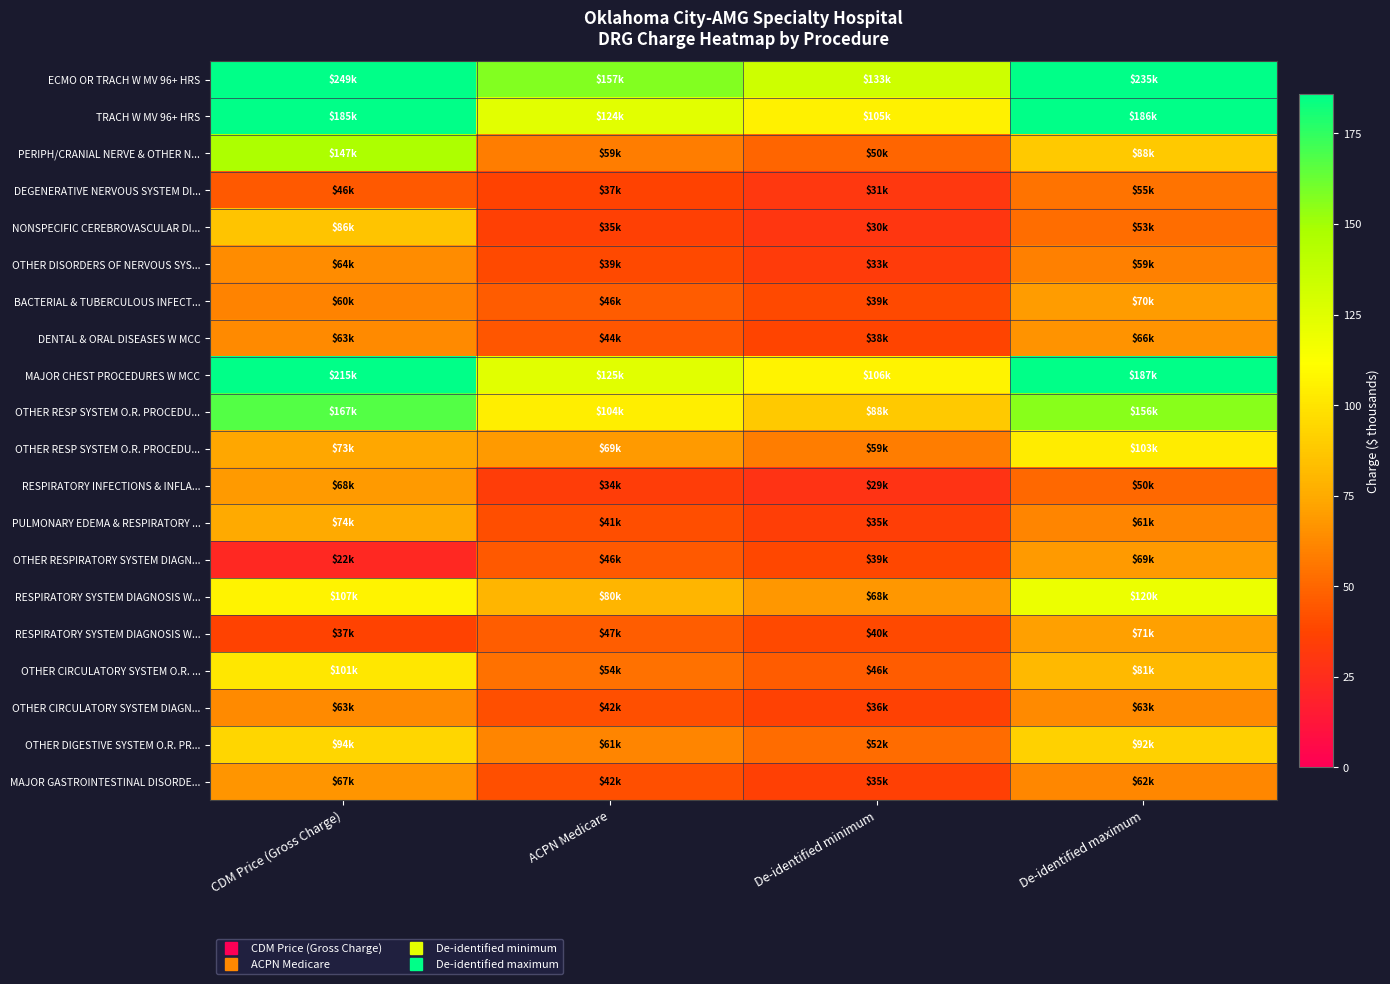

What is the spread (max minus min) of values at De-identified minimum?

104.8